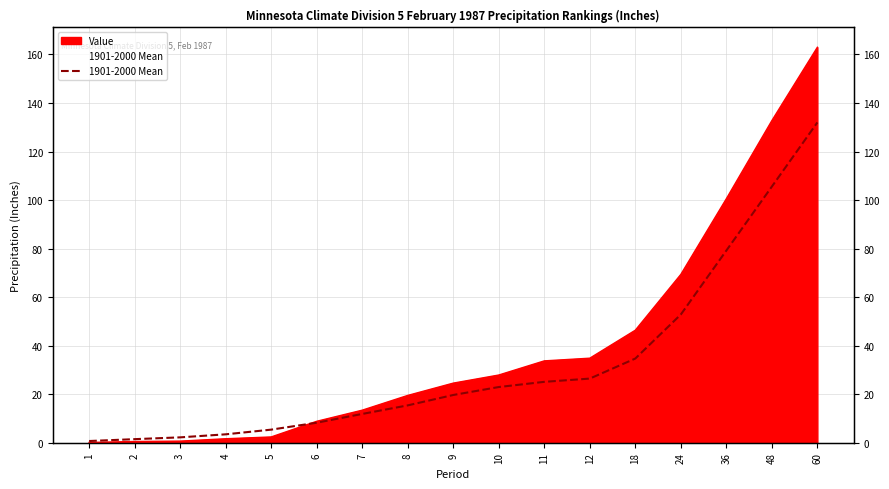

How many values are below 19?

8